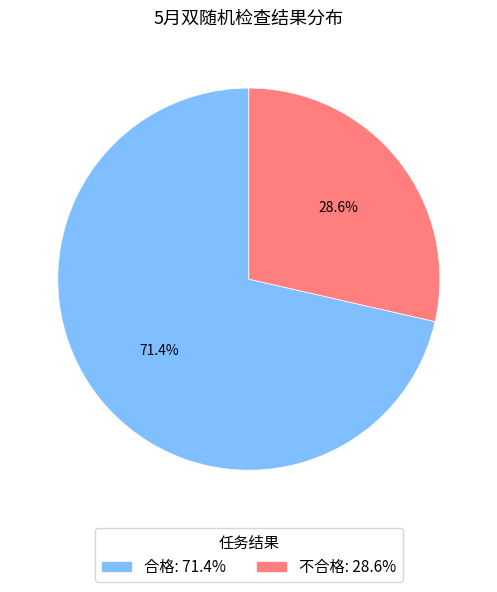

Is 合格 the majority of the pie?

Yes